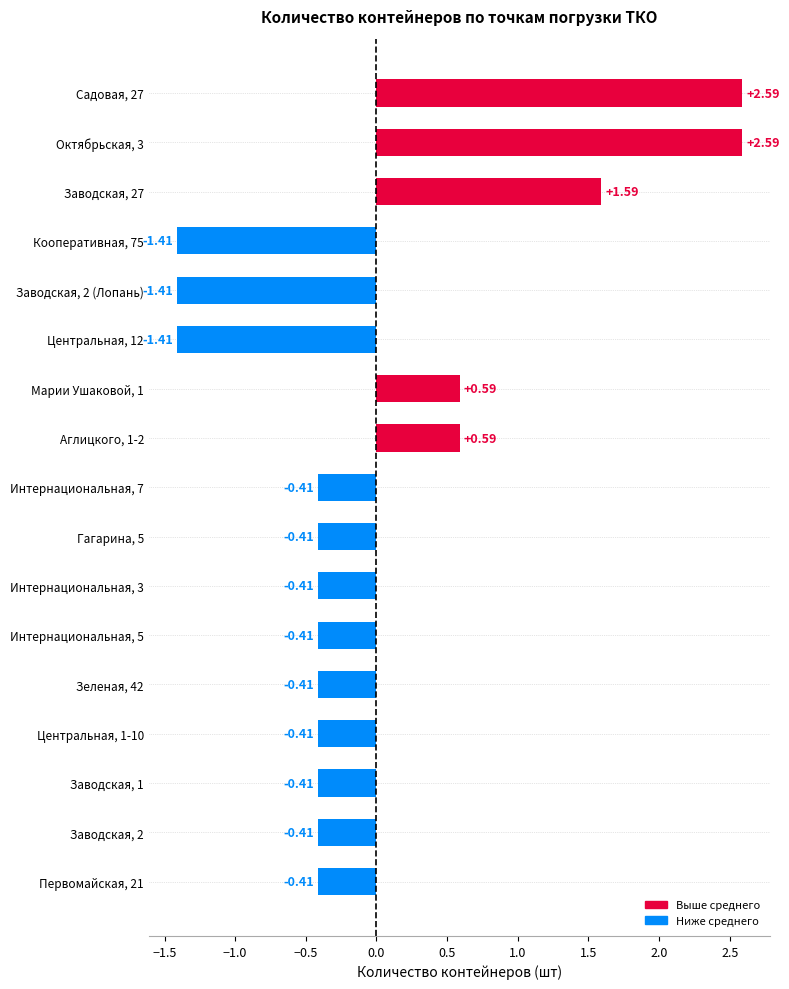

What is the sum of the values at Зеленая, 42 and Кооперативная, 75?

-1.8